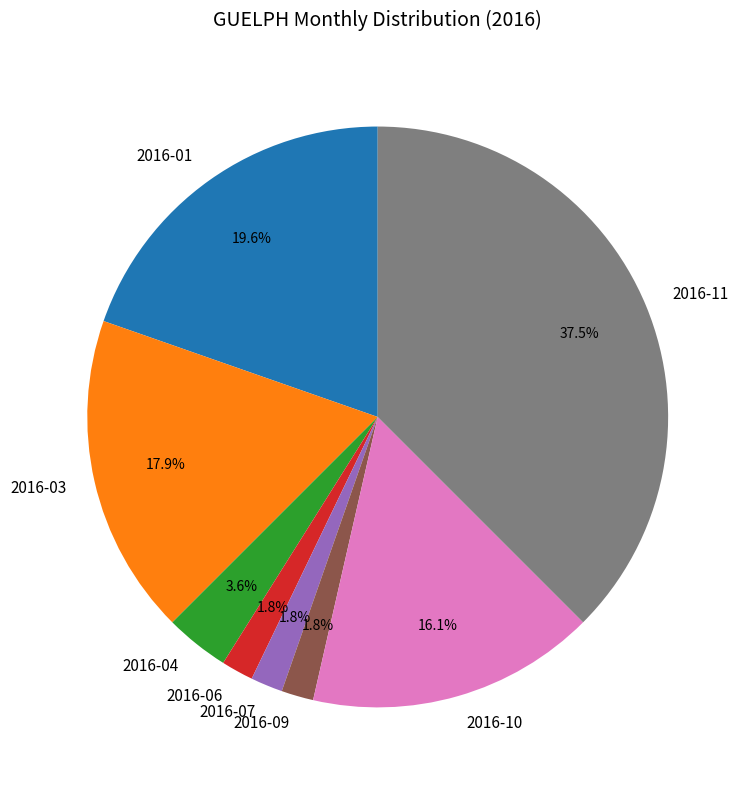

What portion of the pie excludes 2016-04?

96.4%